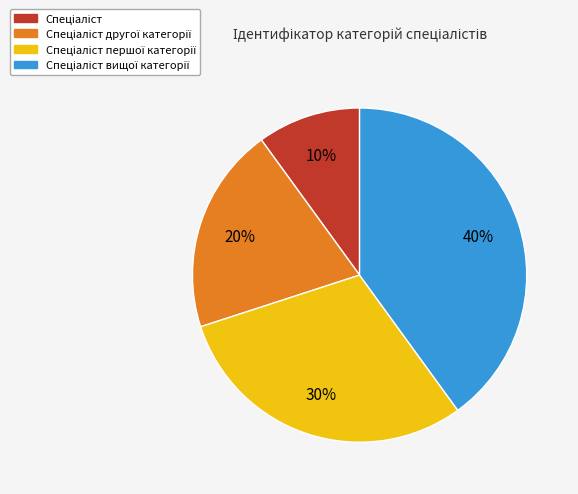

Is there any slice that represents more than half of the pie?

No